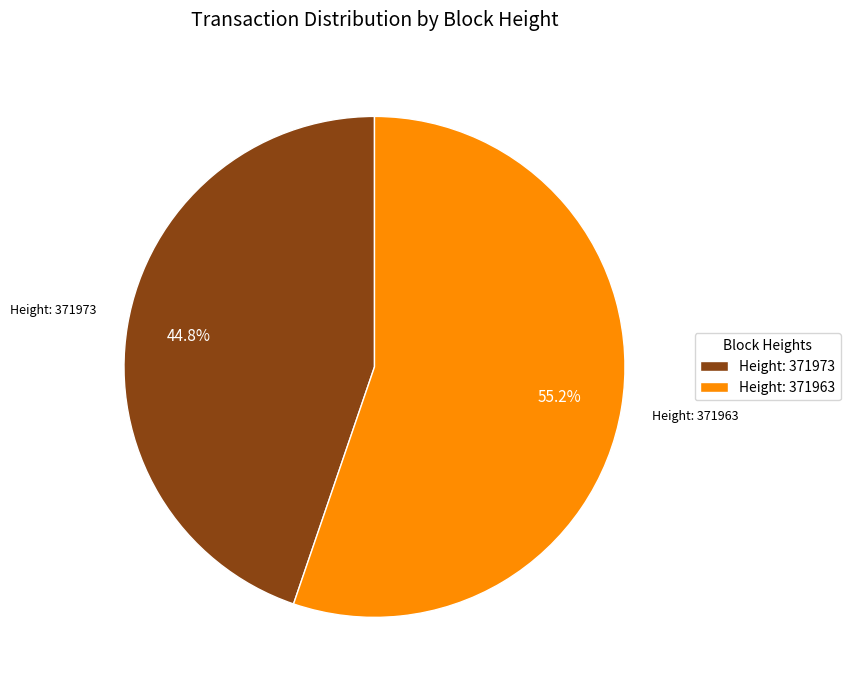

What percentage is NOT represented by Height: 371973?

55.2%